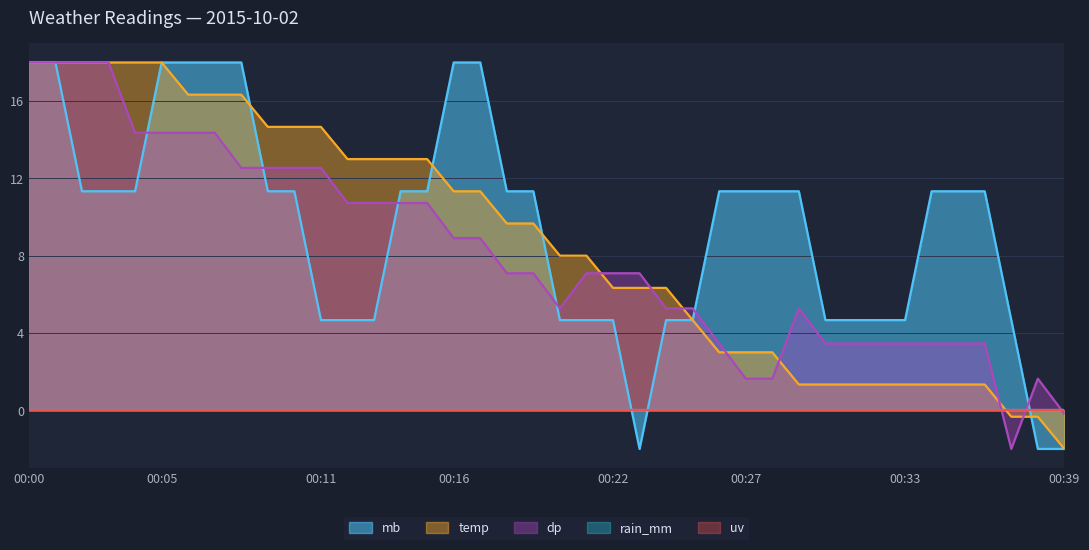

Where do dp and temp first cross each other?

00:21 and 00:22